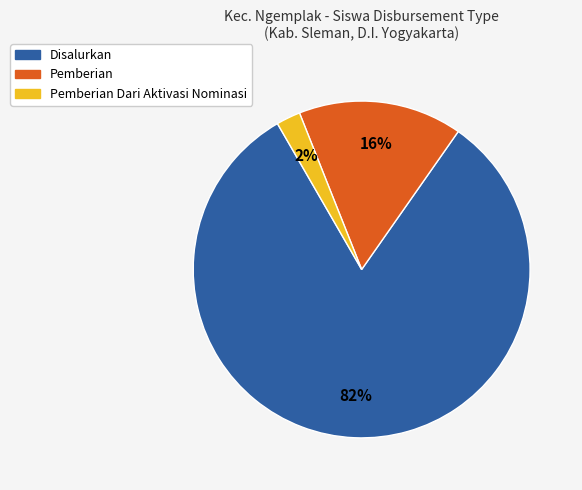

Which category has the smallest portion of the pie?

Pemberian Dari Aktivasi Nominasi